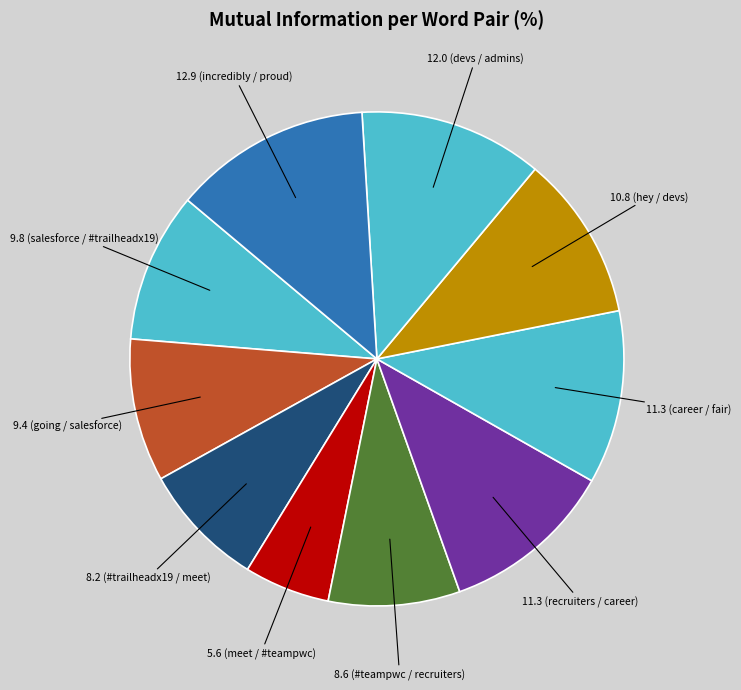

Count the number of slices in the pie.

10